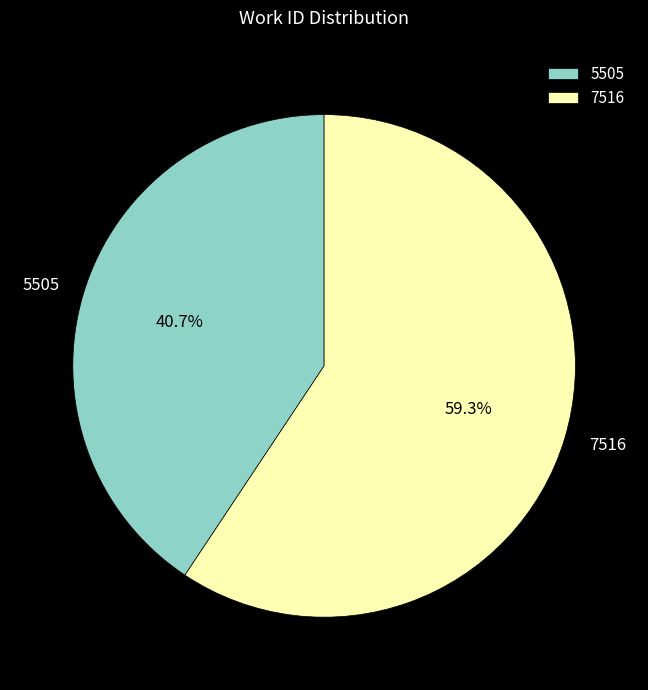

Rank the categories by value from highest to lowest.

7516, 5505